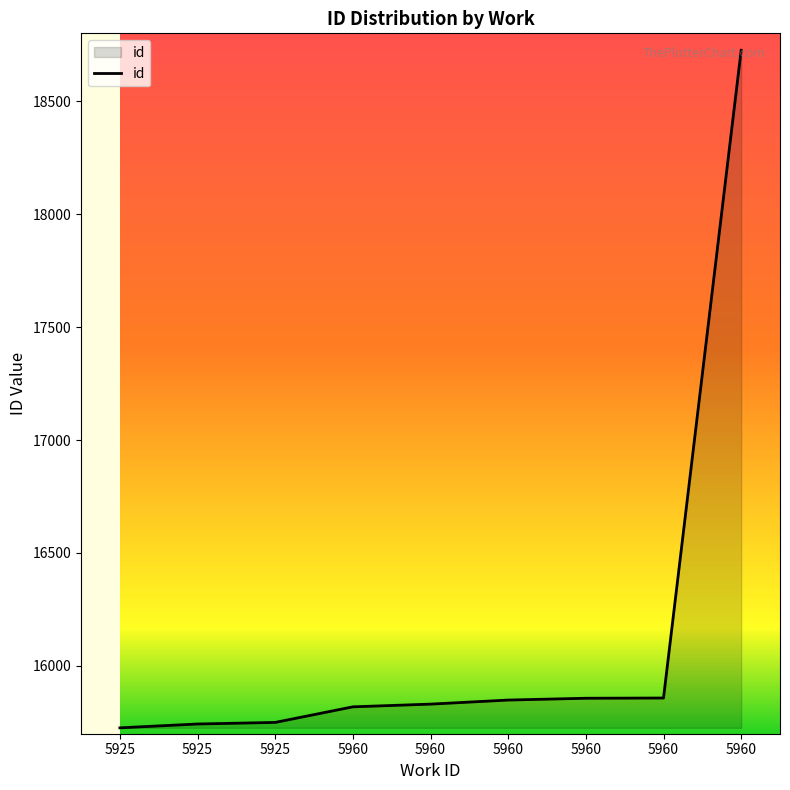

At which label does the data first exceed 15831?

5960